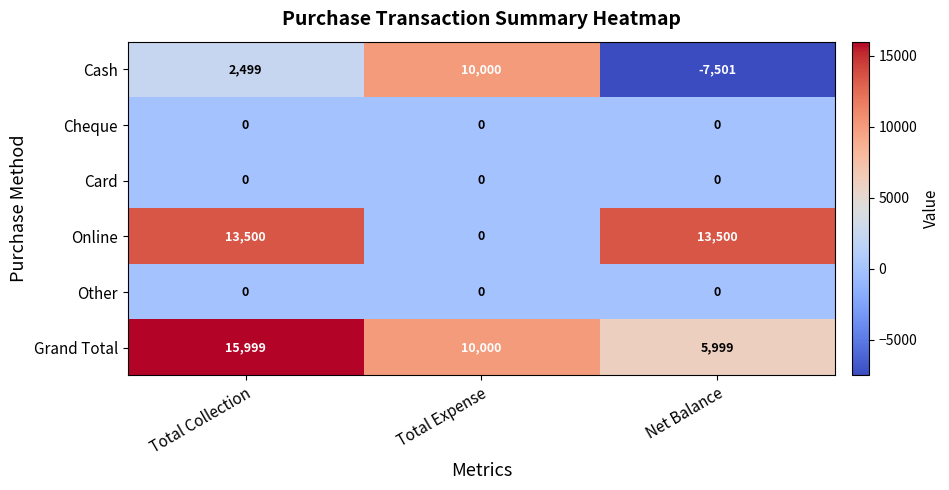

Which series has the largest range (max minus min)?

Cash